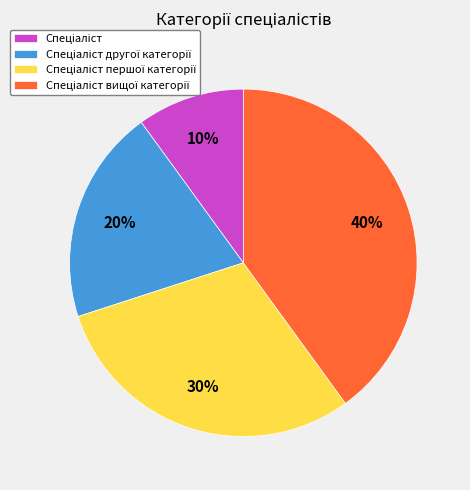

Is there any slice that represents more than half of the pie?

No